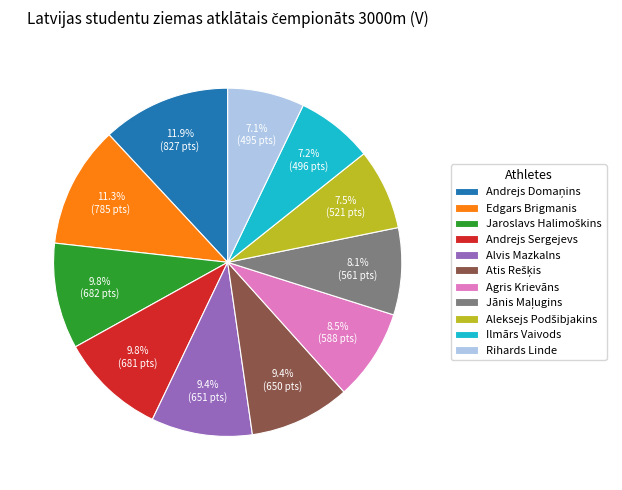

What portion of the pie excludes Andrejs Sergejevs?

90.2%